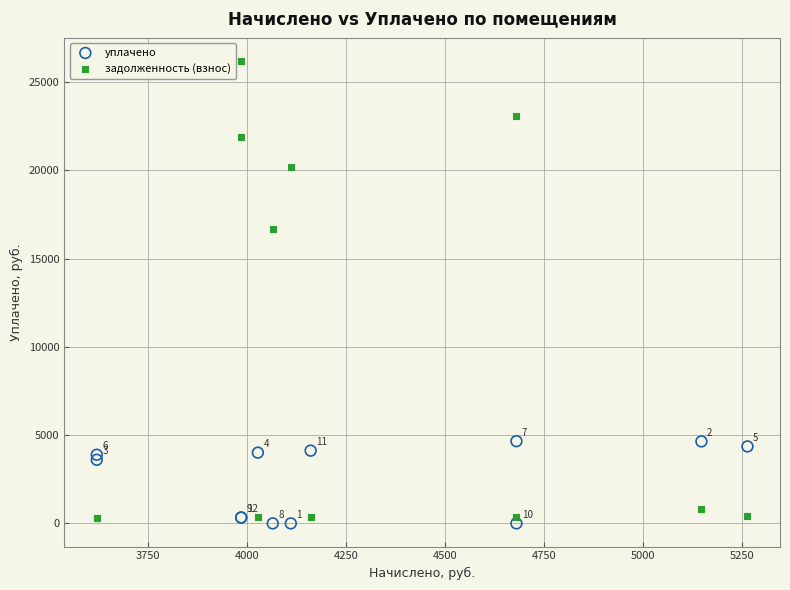

What are all the series names shown in the legend?

уплачено, задолженность (взнос)